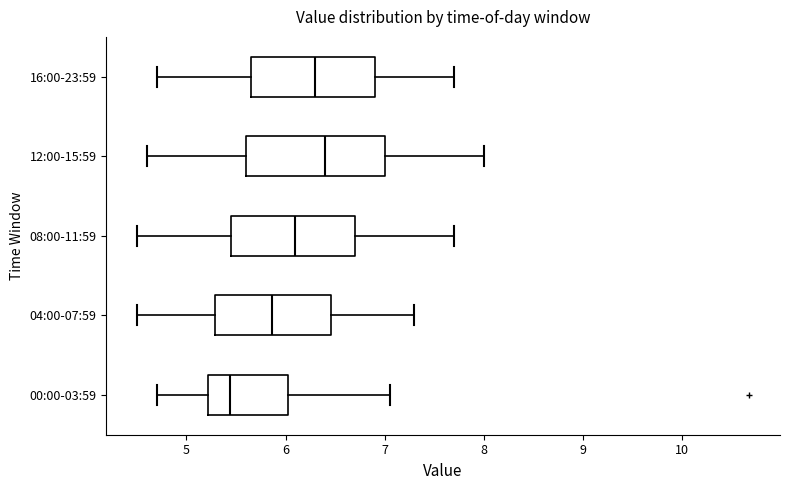

Which box has the furthest to the right median line?

12:00-15:59